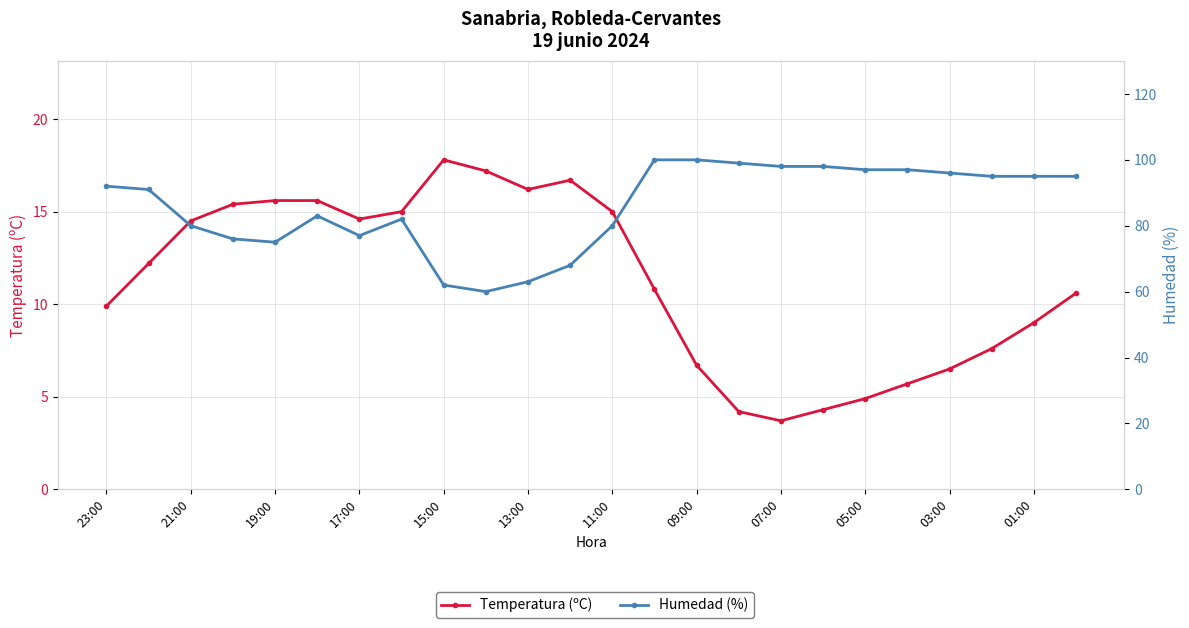

The value of Humedad (%) at 17:00 is 118.8. True or false?

False